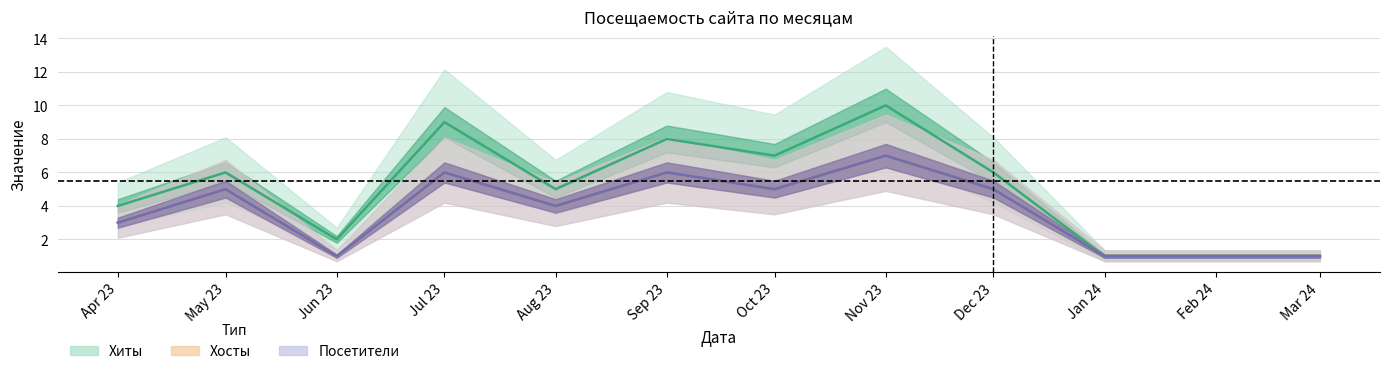

True or false: Хиты and Посетители intersect in this chart.

False